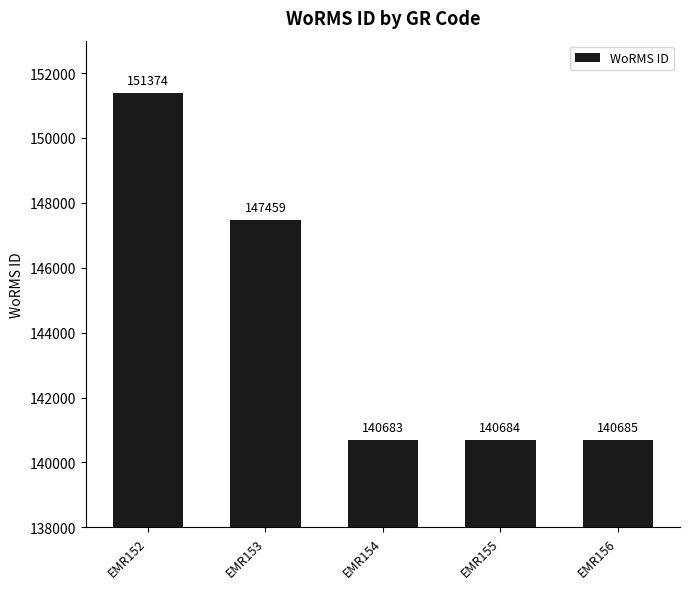

What is the maximum value shown in the chart?

151374